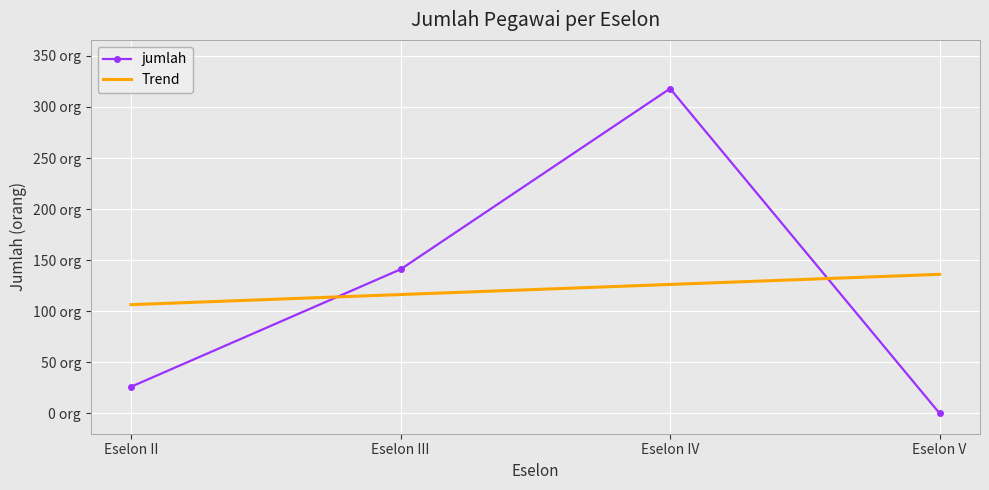

Between Eselon II and Eselon V, which is larger?

Eselon II